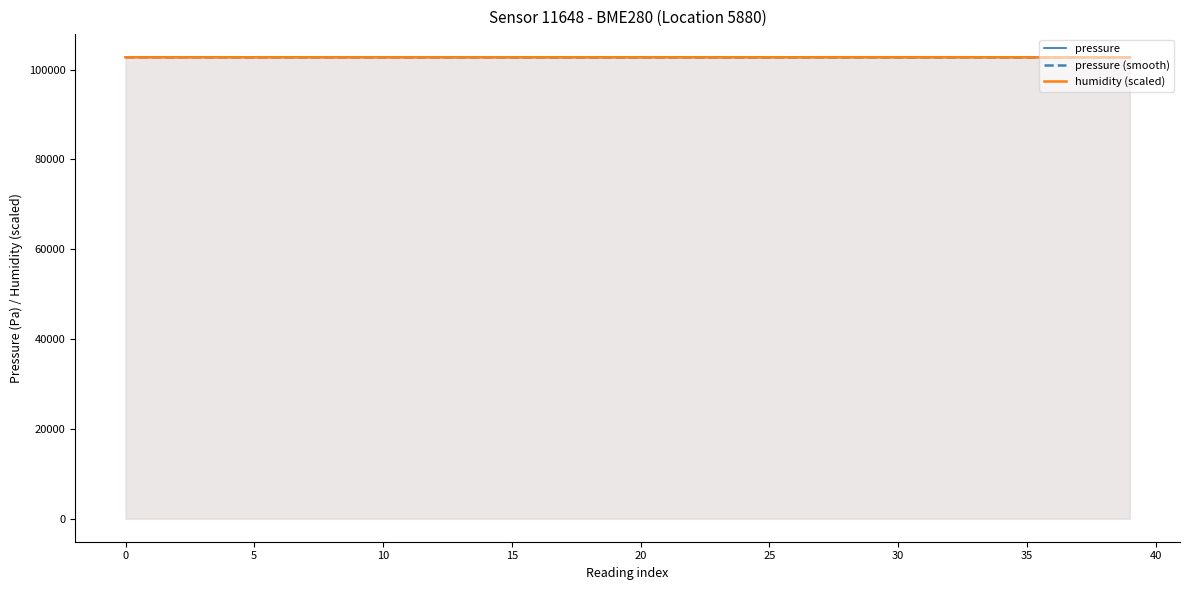

What is the lowest value of the humidity (scaled) series?

102741.8